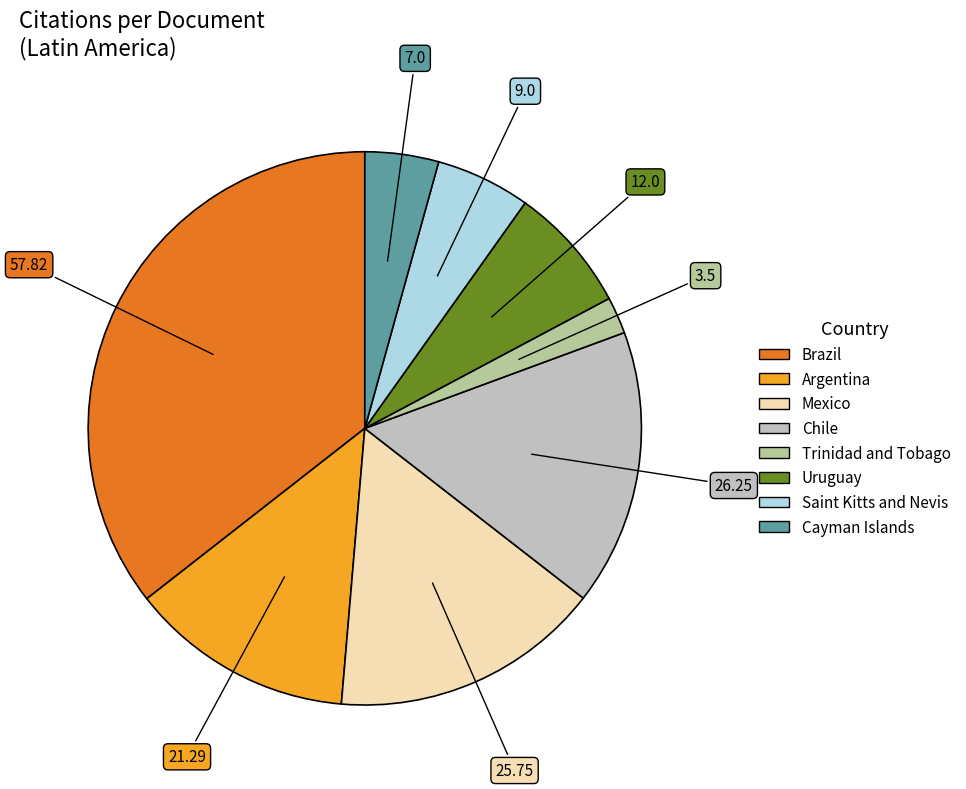

Is there any slice that represents more than half of the pie?

No